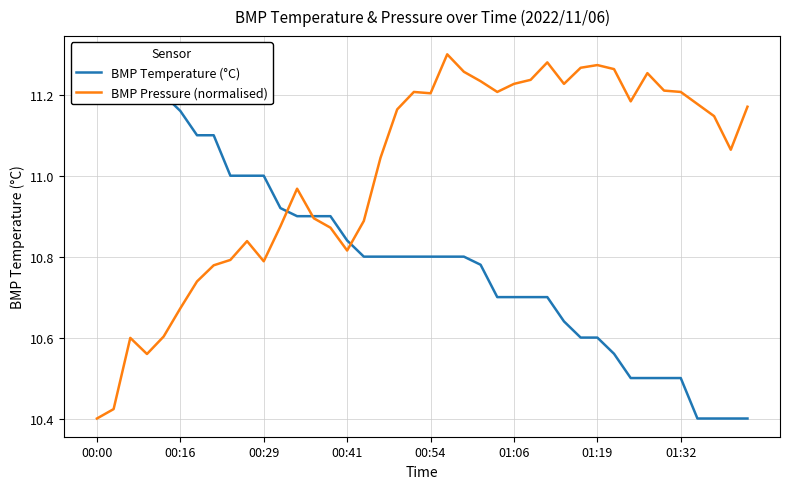

The BMP Pressure (normalised) series shows 3.1 at 01:19. True or false?

False